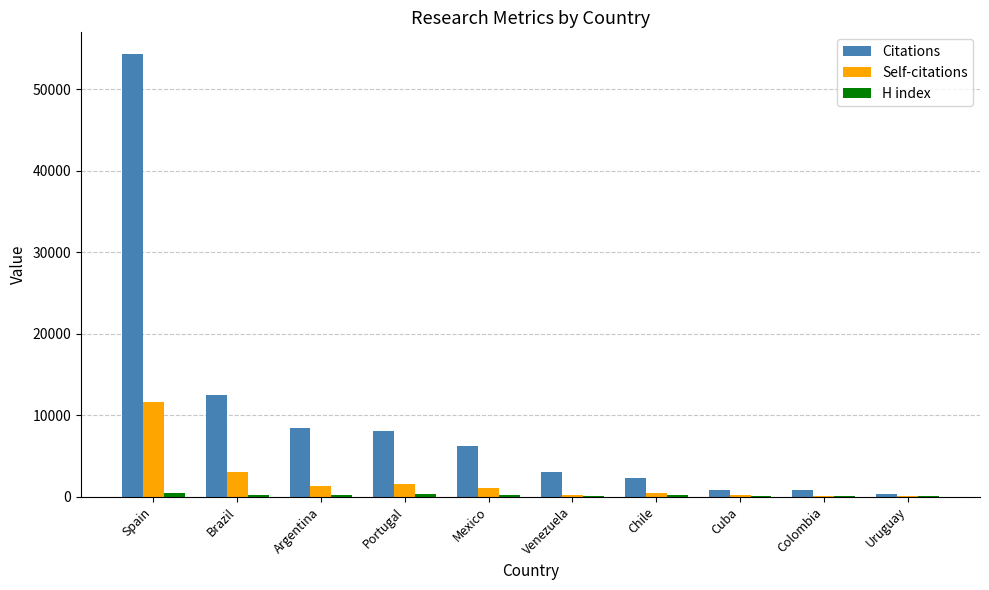

What is the maximum value shown in the chart?

54260